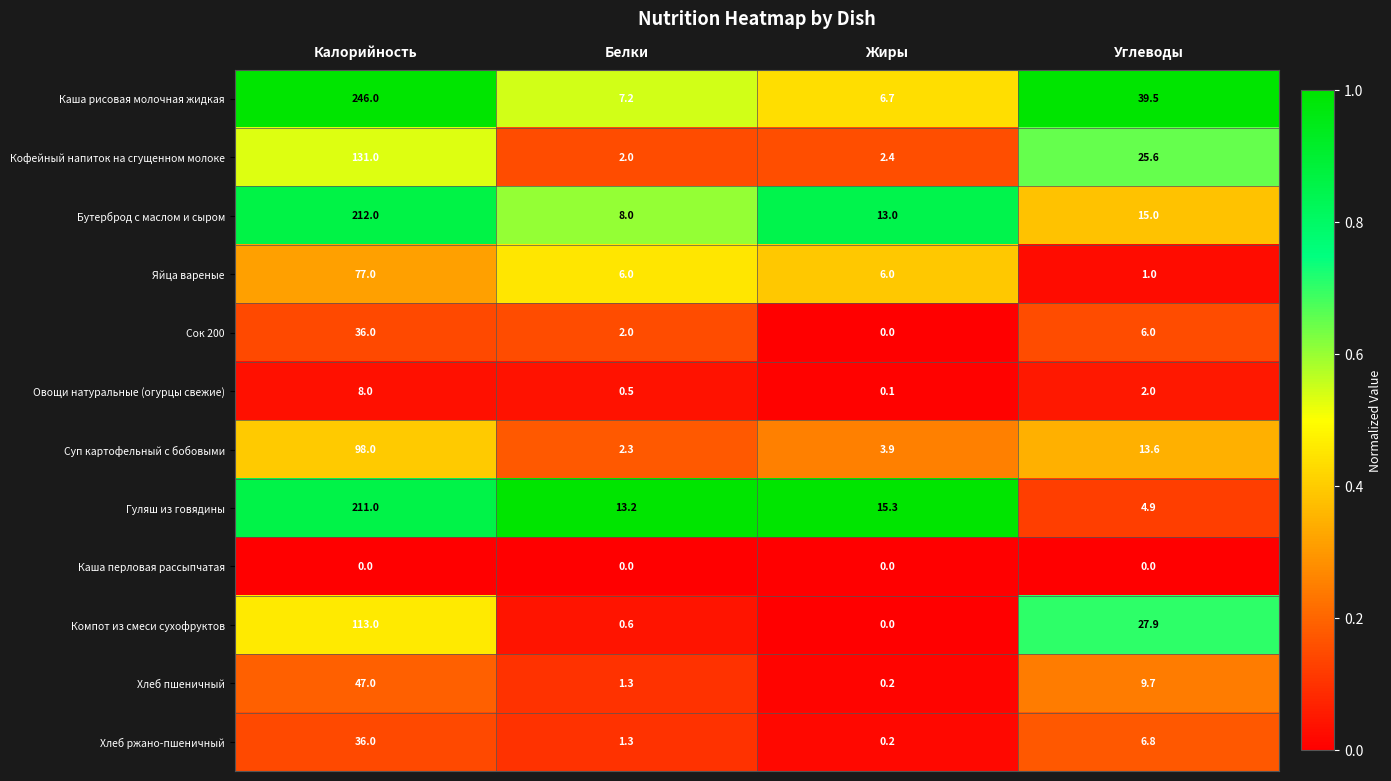

Is the value of Хлеб пшеничный at Калорийность greater than the value of Гуляш из говядины at Жиры?

Yes